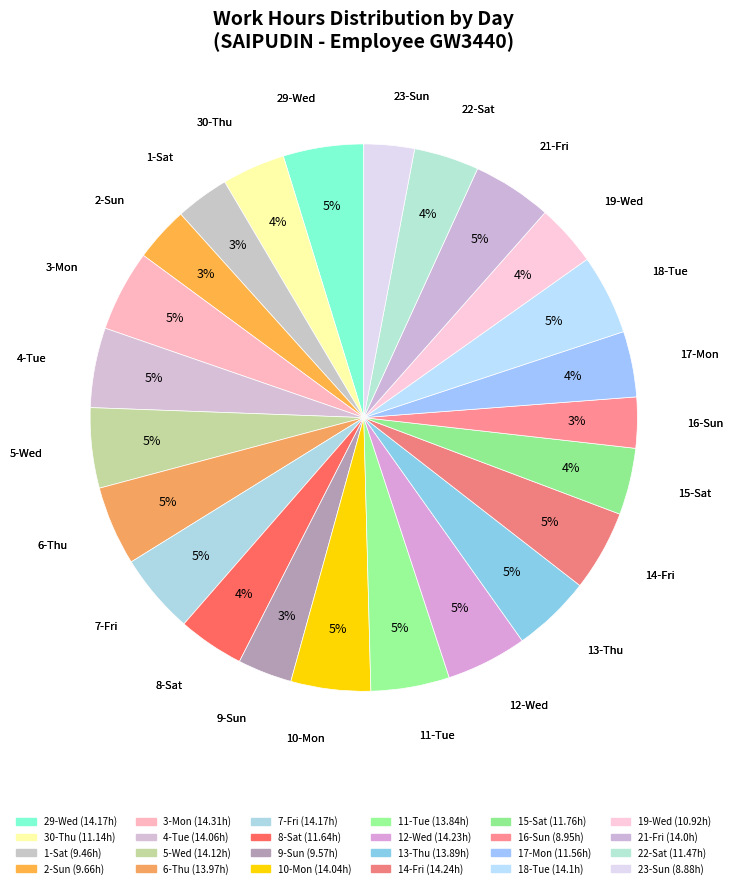

Approximately how many times larger is the value at 16-Sun compared to 23-Sun?

1.0